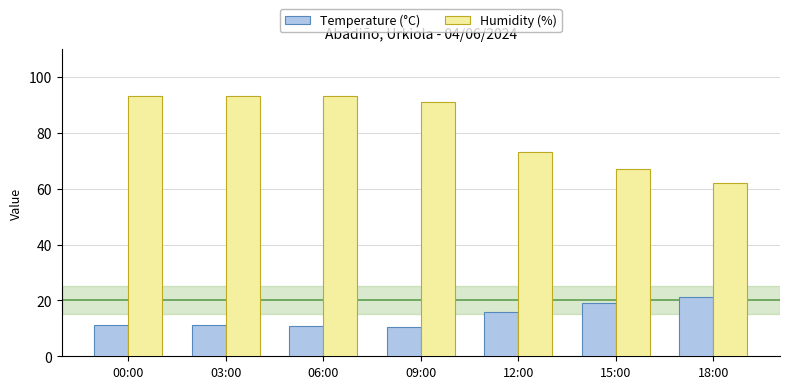

Where is Humidity (%) nearest to the value 77?

12:00